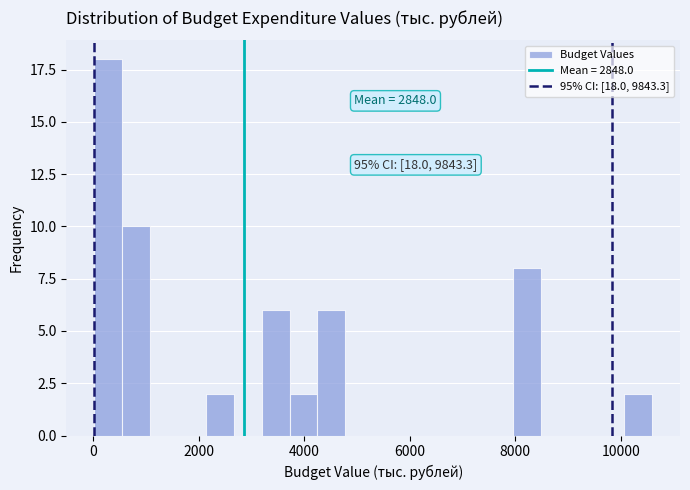

Around what value on the x-axis is the tallest bar? Give the approximate position of its centre, as read against the axis.

200